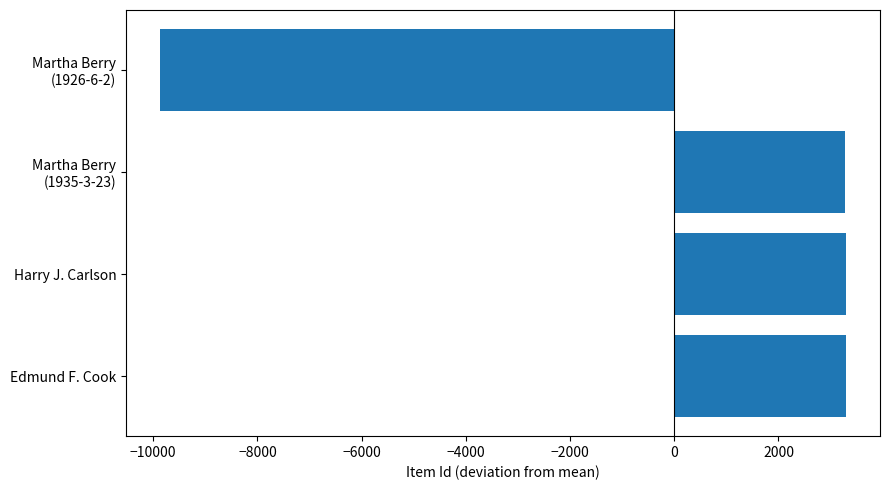

How many data points are less than 3288?

2